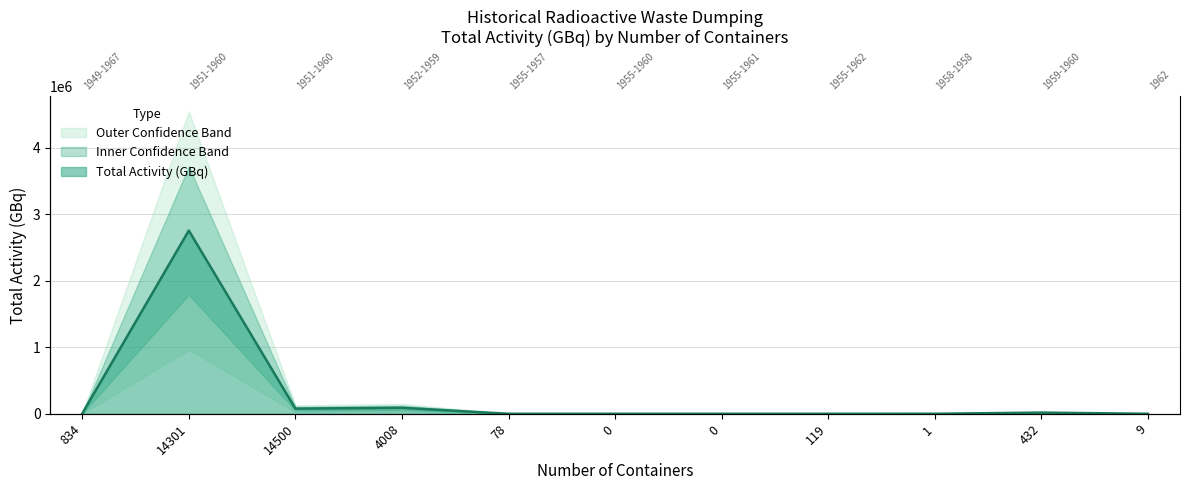

Rank the categories by value from highest to lowest.

14301, 4008, 14500, 432, 834, 1, 9, 119, 0, 0, 78